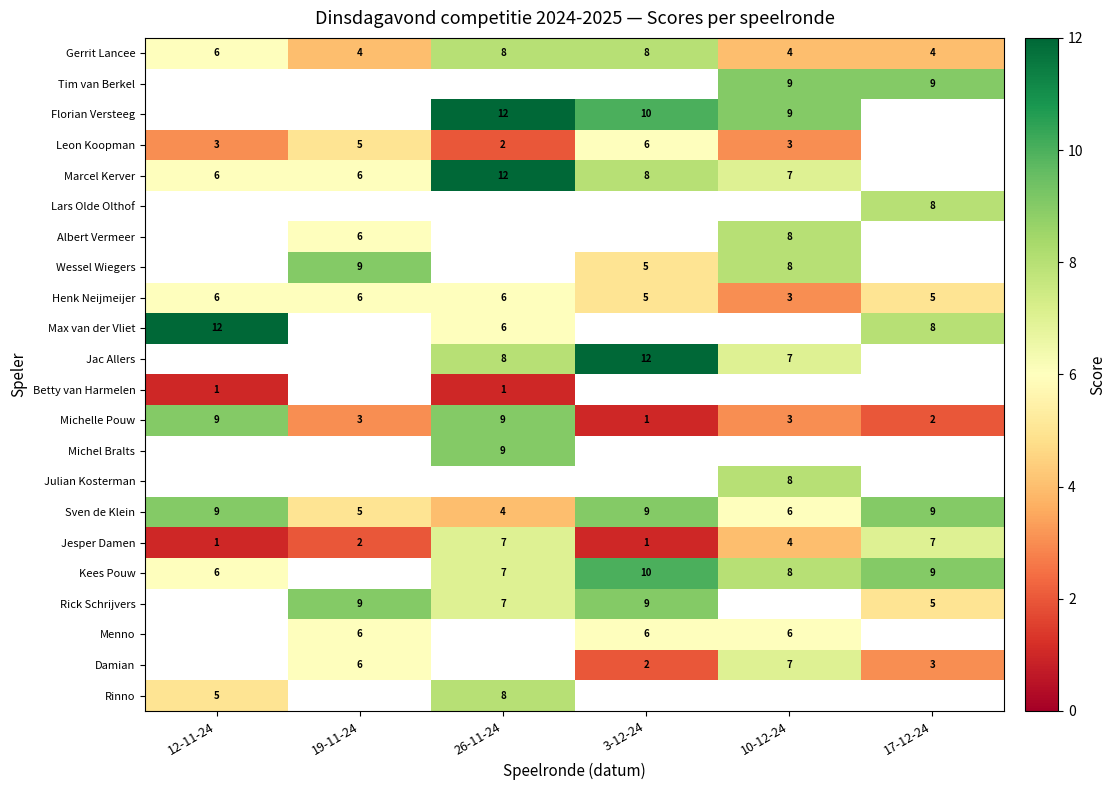

What is the highest value of the Jesper Damen series?

7